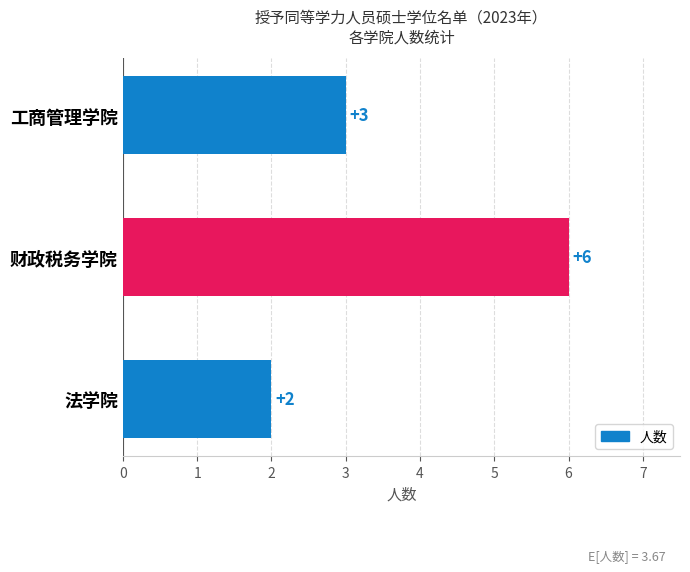

Reading bottom to top, transcribe all the data shown in this chart.

2	6	3